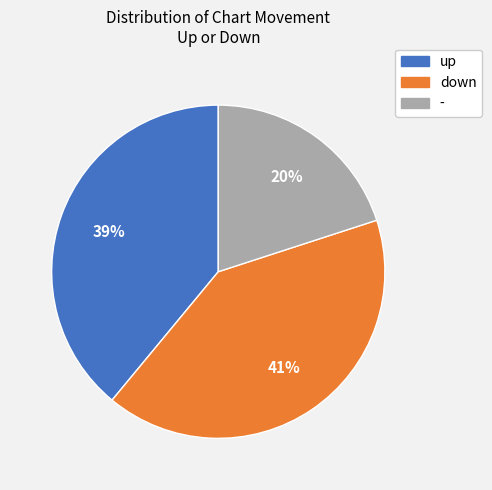

Combined, do - and down account for over 50%?

Yes